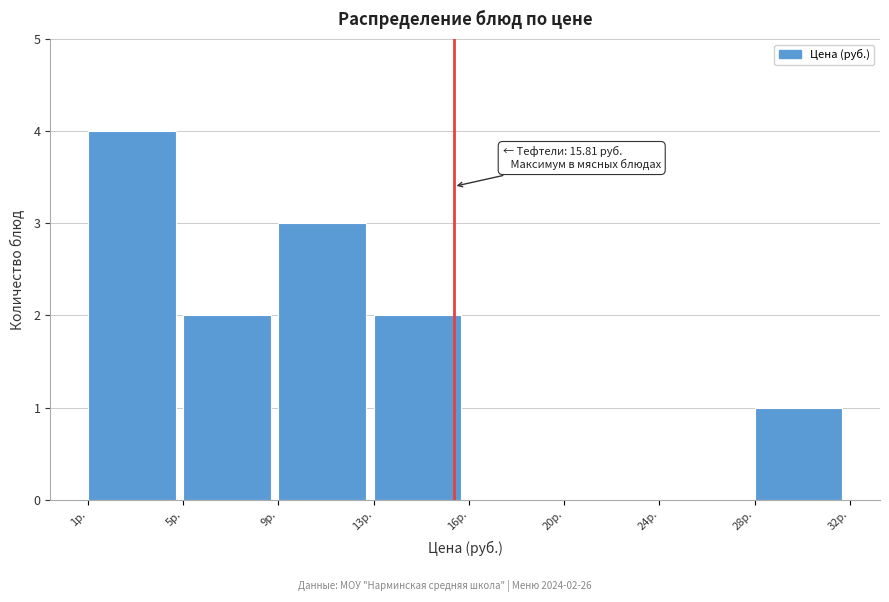

Reading left to right, what are all the values shown in this chart?

1р.=4	5р.=2	9р.=3	13р.=2	16р.=0	20р.=0	24р.=0	28р.=1